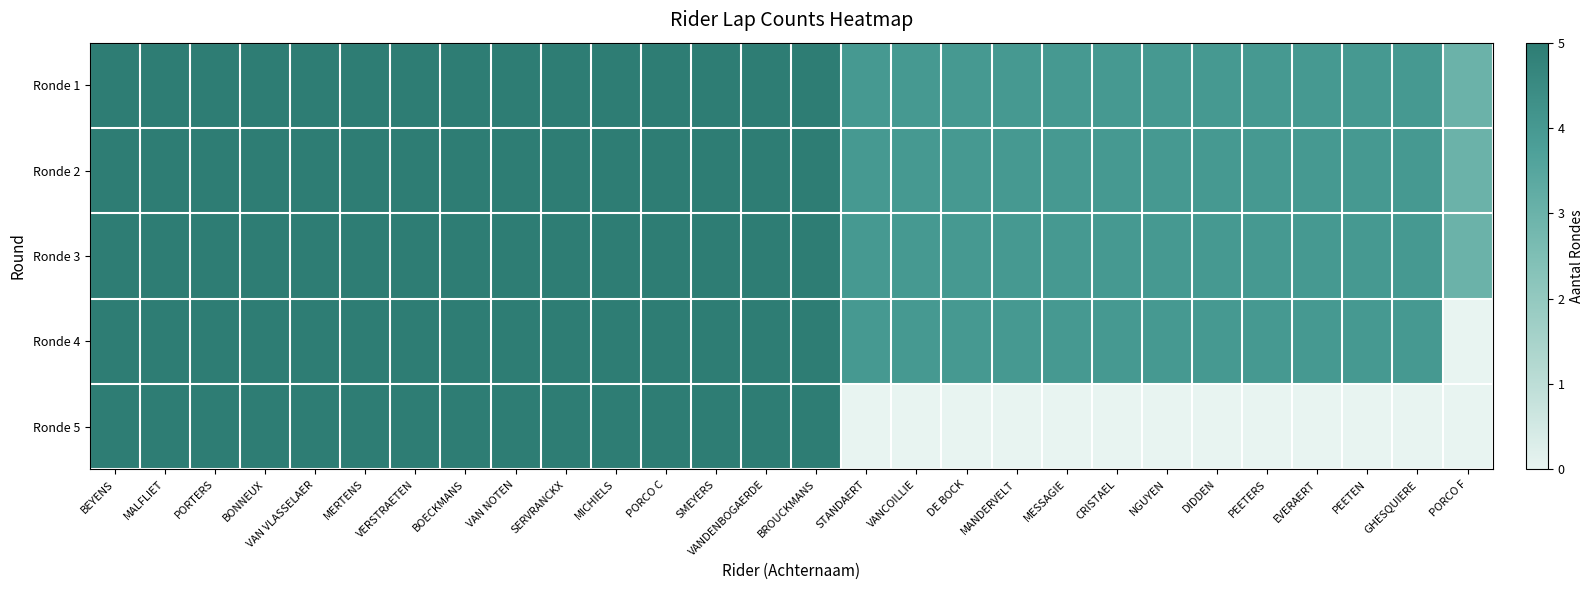

Which series has the largest total across all categories?

Ronde 1